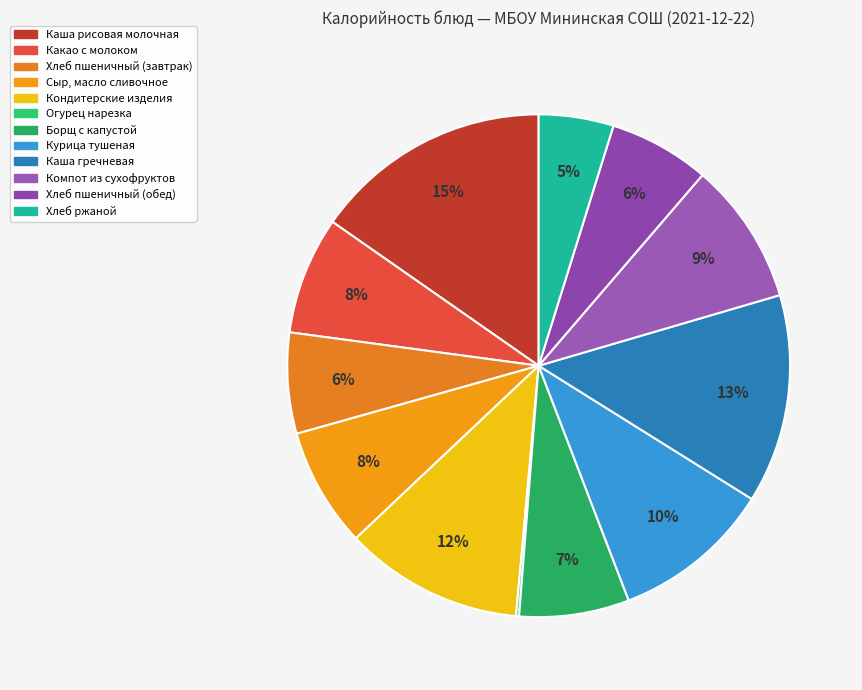

Rank the categories by value from lowest to highest.

Огурец нарезка, Хлеб ржаной, Хлеб пшеничный (завтрак), Хлеб пшеничный (обед), Борщ с капустой, Какао с молоком, Сыр, масло сливочное, Компот из сухофруктов, Курица тушеная, Кондитерские изделия, Каша гречневая, Каша рисовая молочная